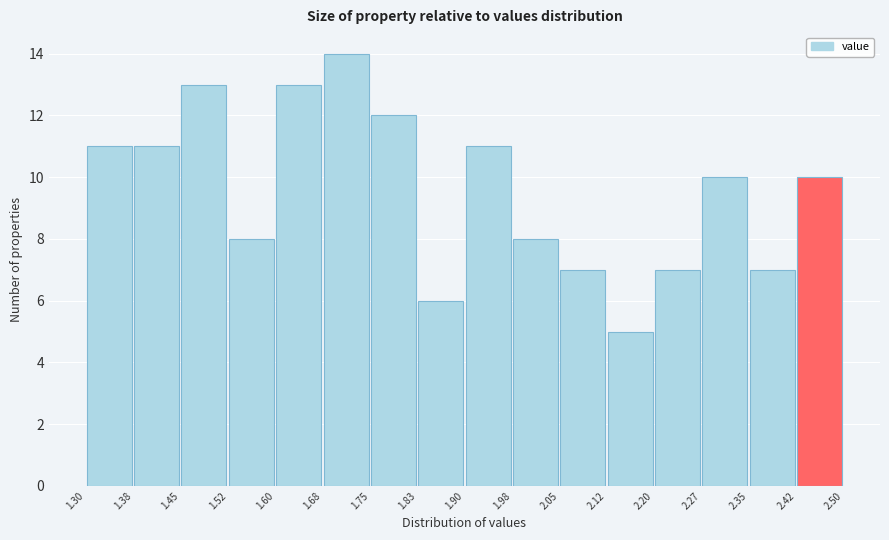

Reading left to right, transcribe this chart: for each bar, give the range it covers on the x-axis and its height. The values are not printed on the chart, so give them approximately, as read against the axis.

1.30 to 1.38: 11
1.38 to 1.45: 11
1.45 to 1.52: 13
1.52 to 1.60: 8
1.60 to 1.68: 13
1.68 to 1.75: 14
1.75 to 1.83: 12
1.83 to 1.90: 6
1.90 to 1.98: 11
1.98 to 2.05: 8
2.05 to 2.12: 7
2.12 to 2.20: 5
2.20 to 2.27: 7
2.27 to 2.35: 10
2.35 to 2.42: 7
2.42 to 2.50: 10